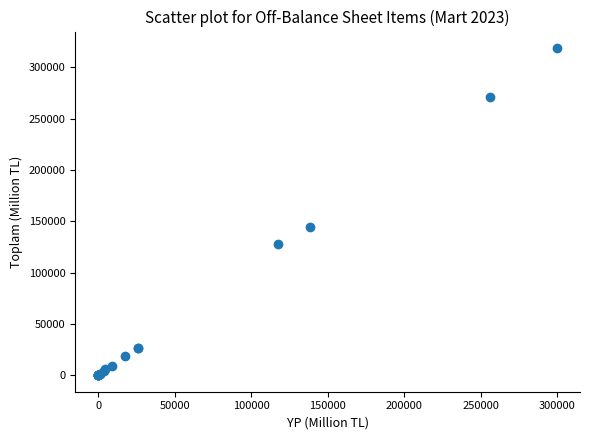

What Y value in the scatter plot is closest to 159495?

144104.6